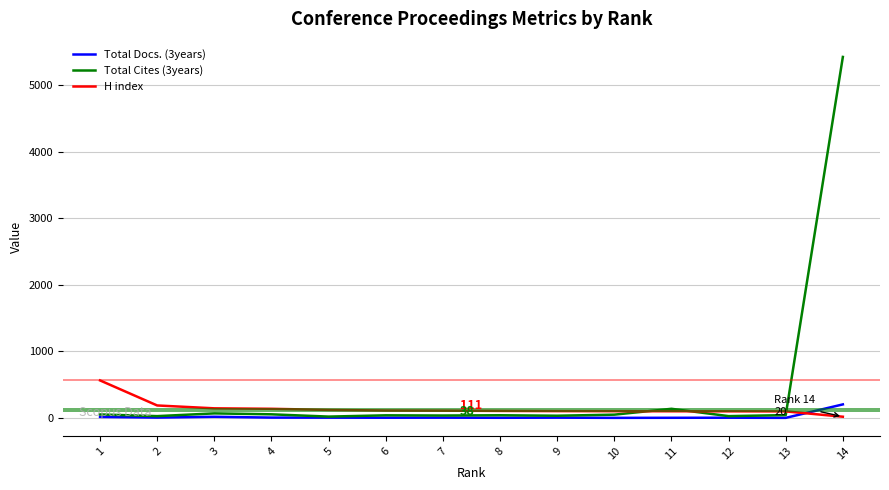

Which series has the widest spread of values?

Total Cites (3years)